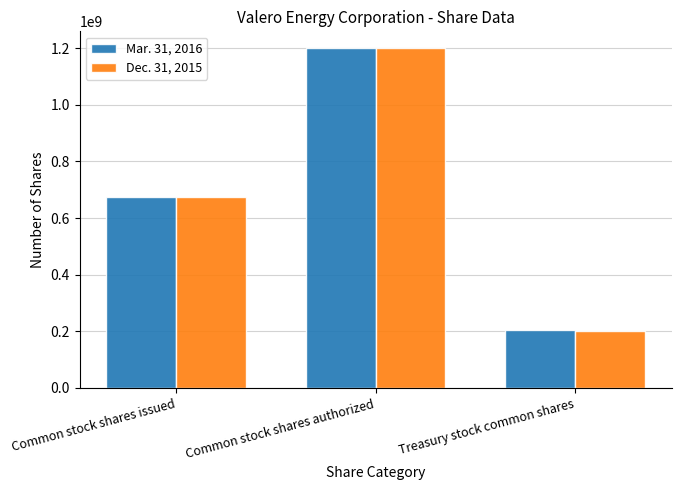

The value of Mar. 31, 2016 at Common stock shares issued is 673501593. True or false?

True